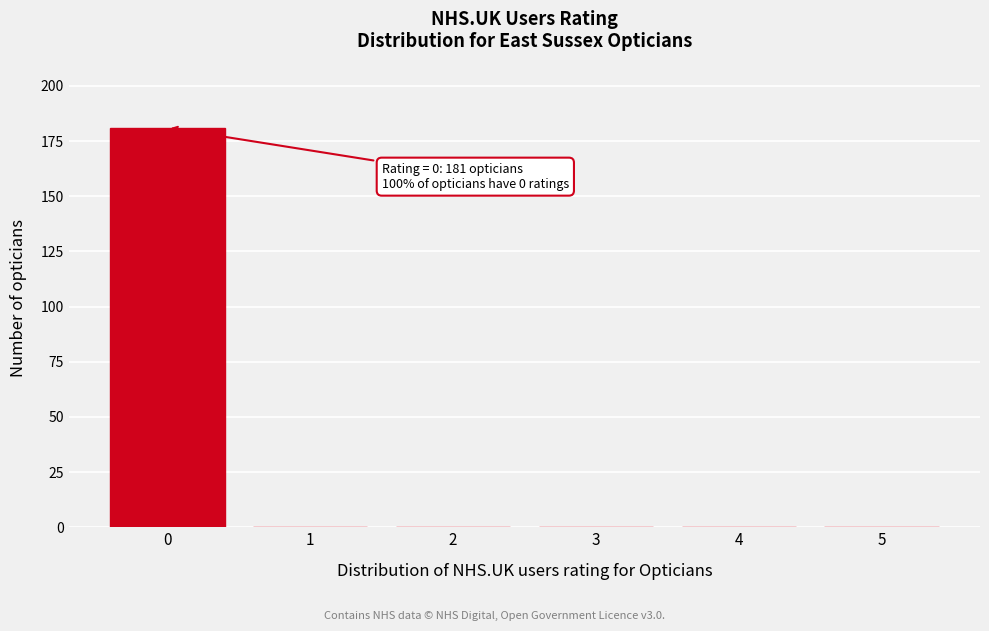

Reading left to right, list all the values displayed in this chart.

0=181	1=0	2=0	3=0	4=0	5=0